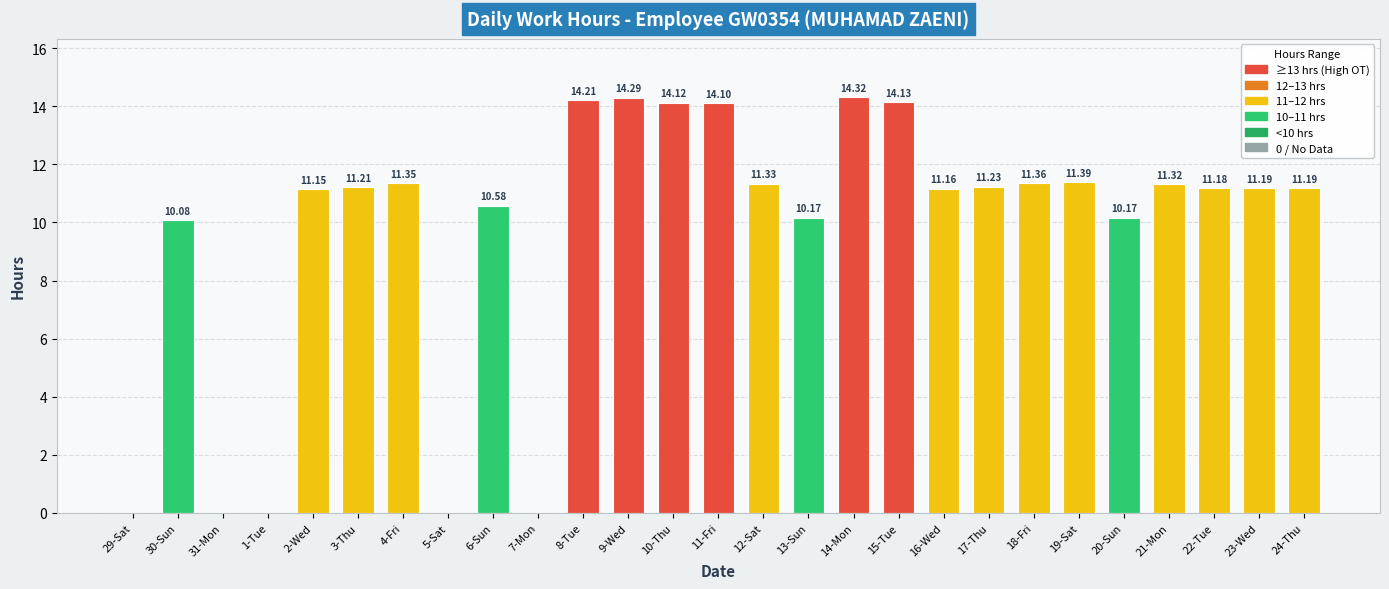

At which label is the value closest to 7?

30-Sun